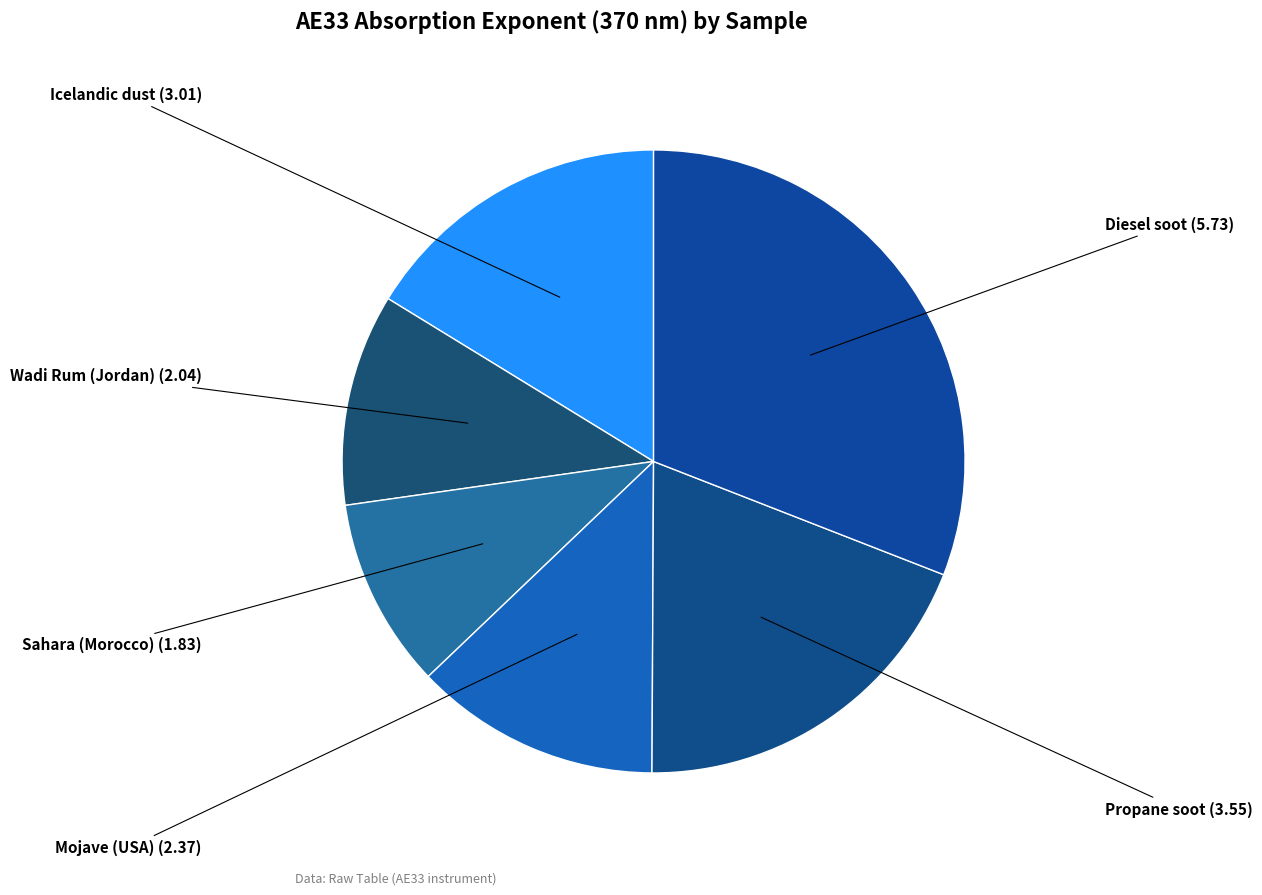

How many slices are in this pie chart?

6